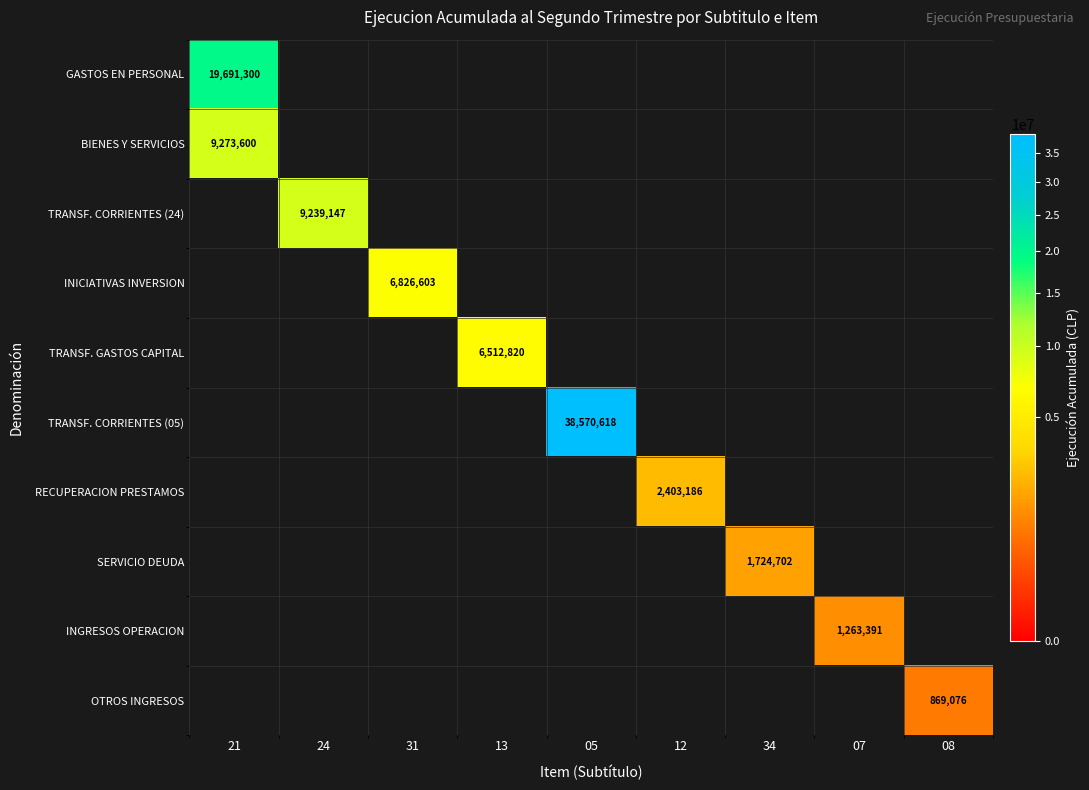

The value of TRANSF. GASTOS CAPITAL at 13 is 6512820. True or false?

True